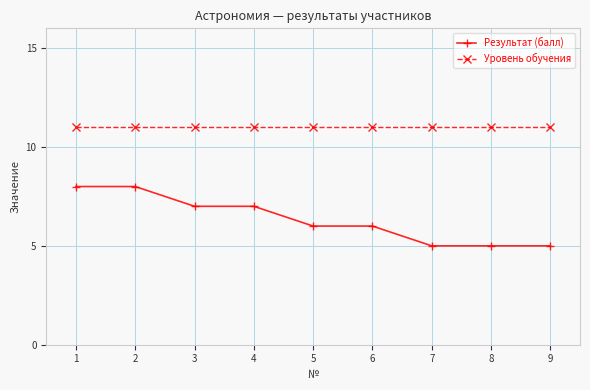

The value of Результат (балл) at 3 is 7. True or false?

True